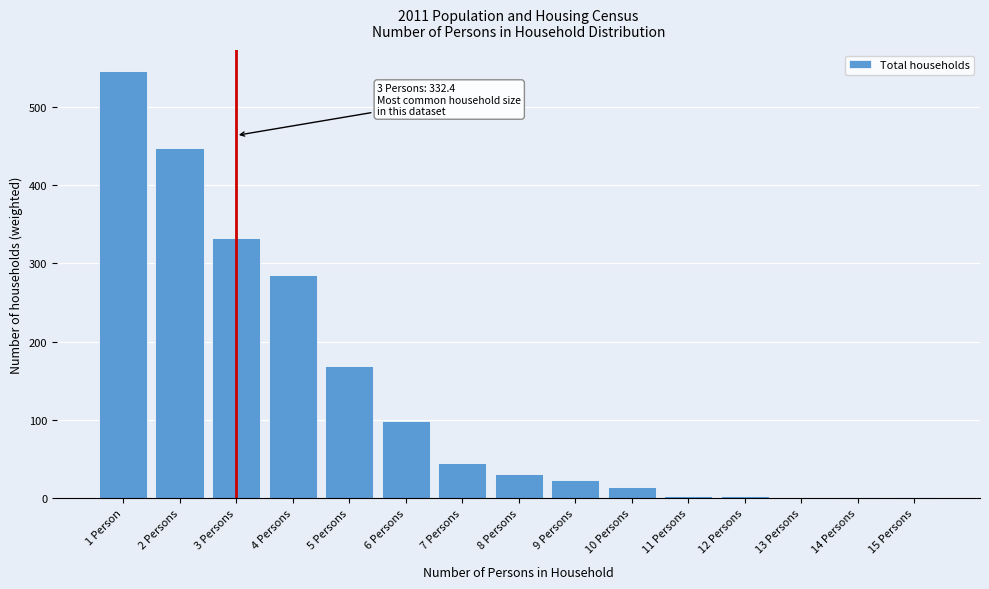

At which label is the value closest to 272?

4 Persons